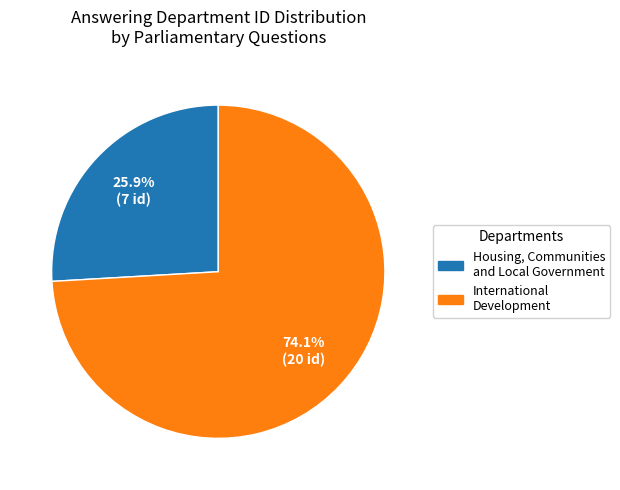

What is the smallest slice in the pie chart?

Housing, Communities and Local Government